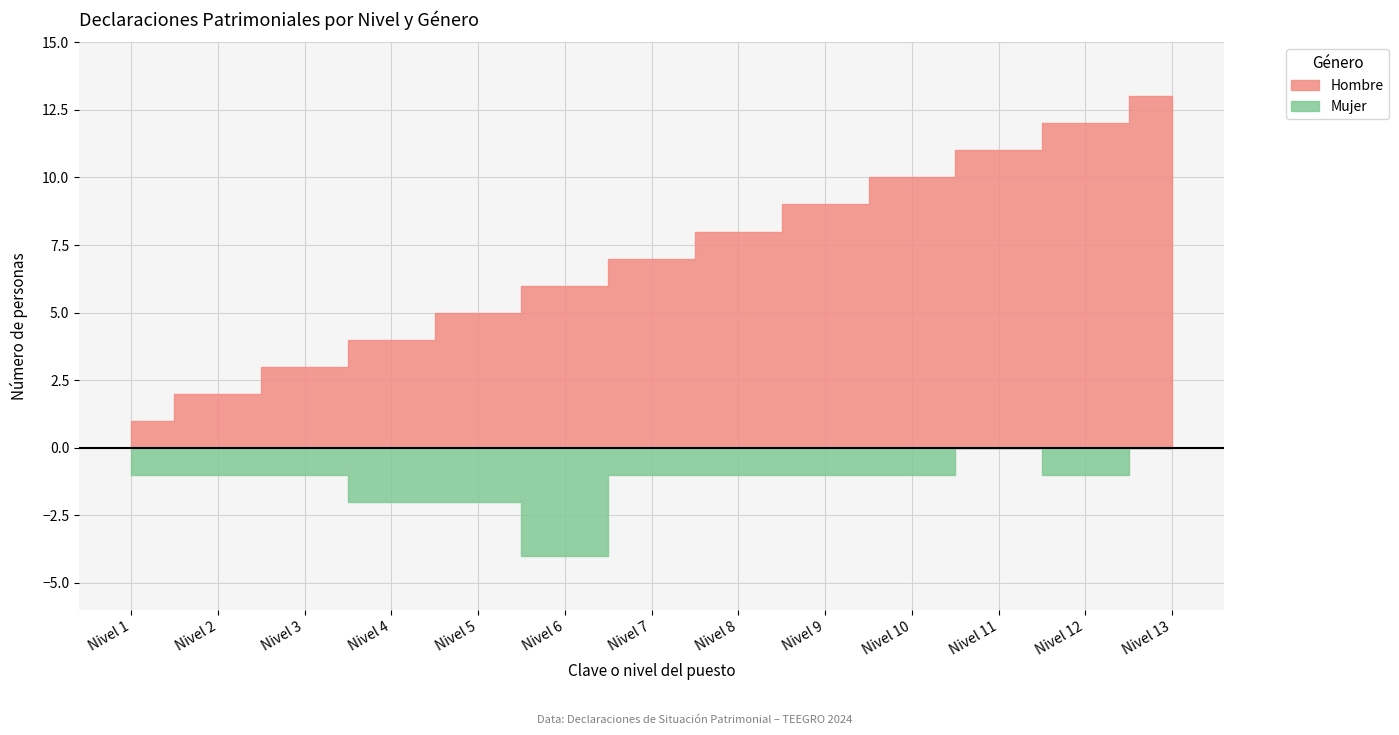

What is the total value across all series at Nivel 3?

4